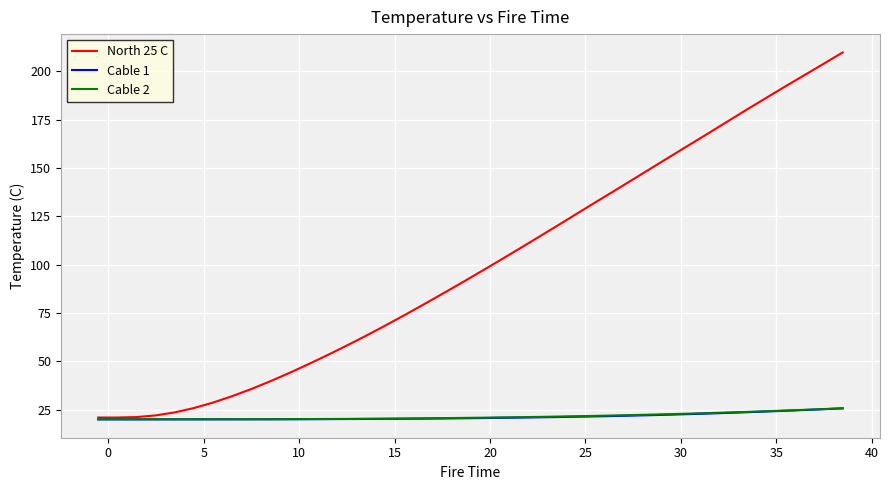

Which series has the largest total across all categories?

North 25 C